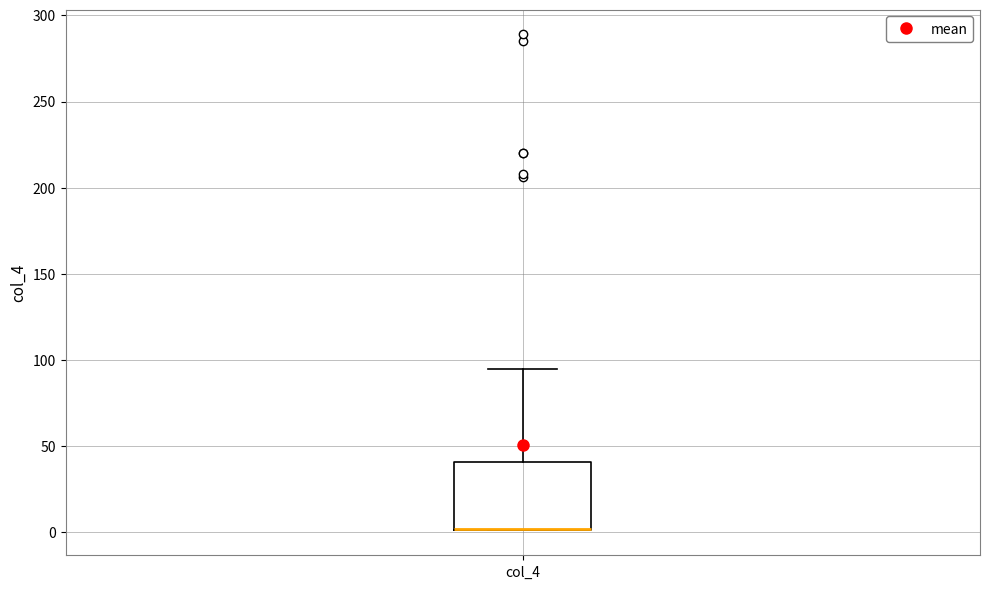

Read this box plot against the y-axis: the position of the median line, the range covered by the box, and the ends of both whiskers. The values are not printed on the chart, so give them approximately, as read against the axis.

median 0 (drawn on the box's lower edge), box 0 to 40, whiskers 0 to 95